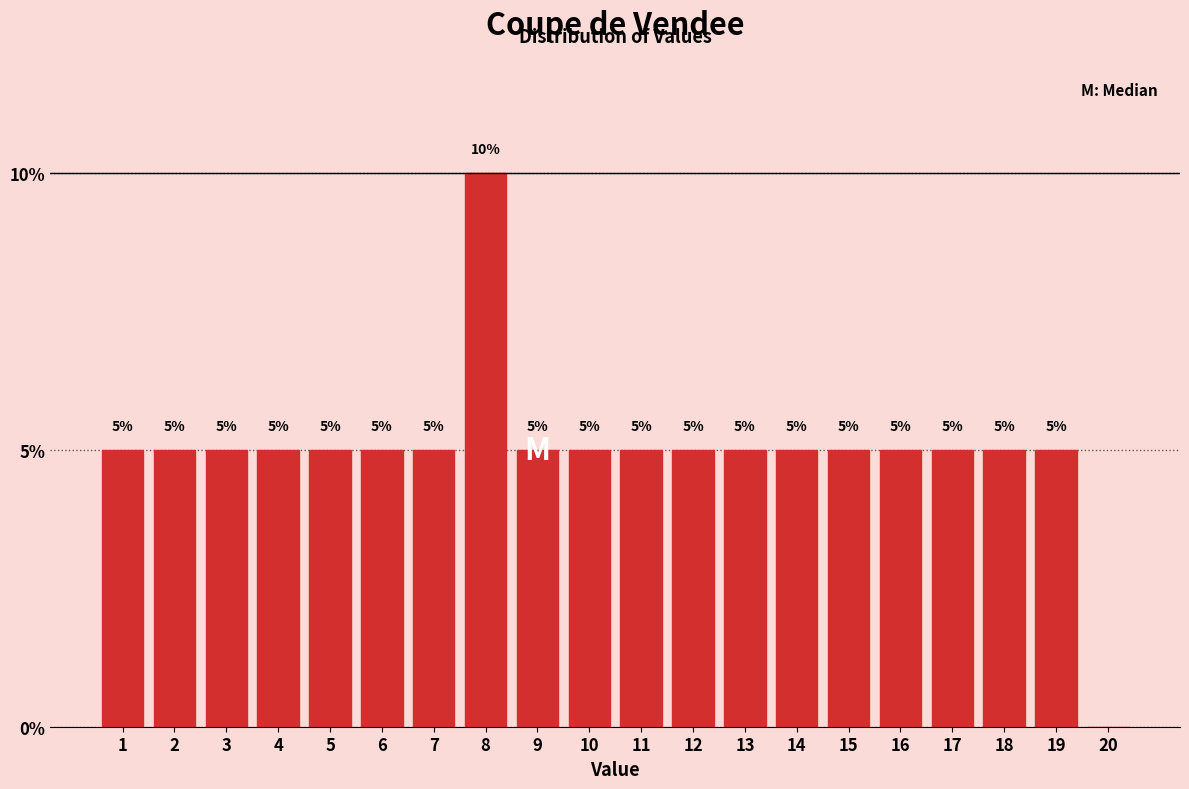

Reading left to right, list all the values displayed in this chart.

1=5	2=5	3=5	4=5	5=5	6=5	7=5	8=10	9=5	10=5	11=5	12=5	13=5	14=5	15=5	16=5	17=5	18=5	19=5	20=0